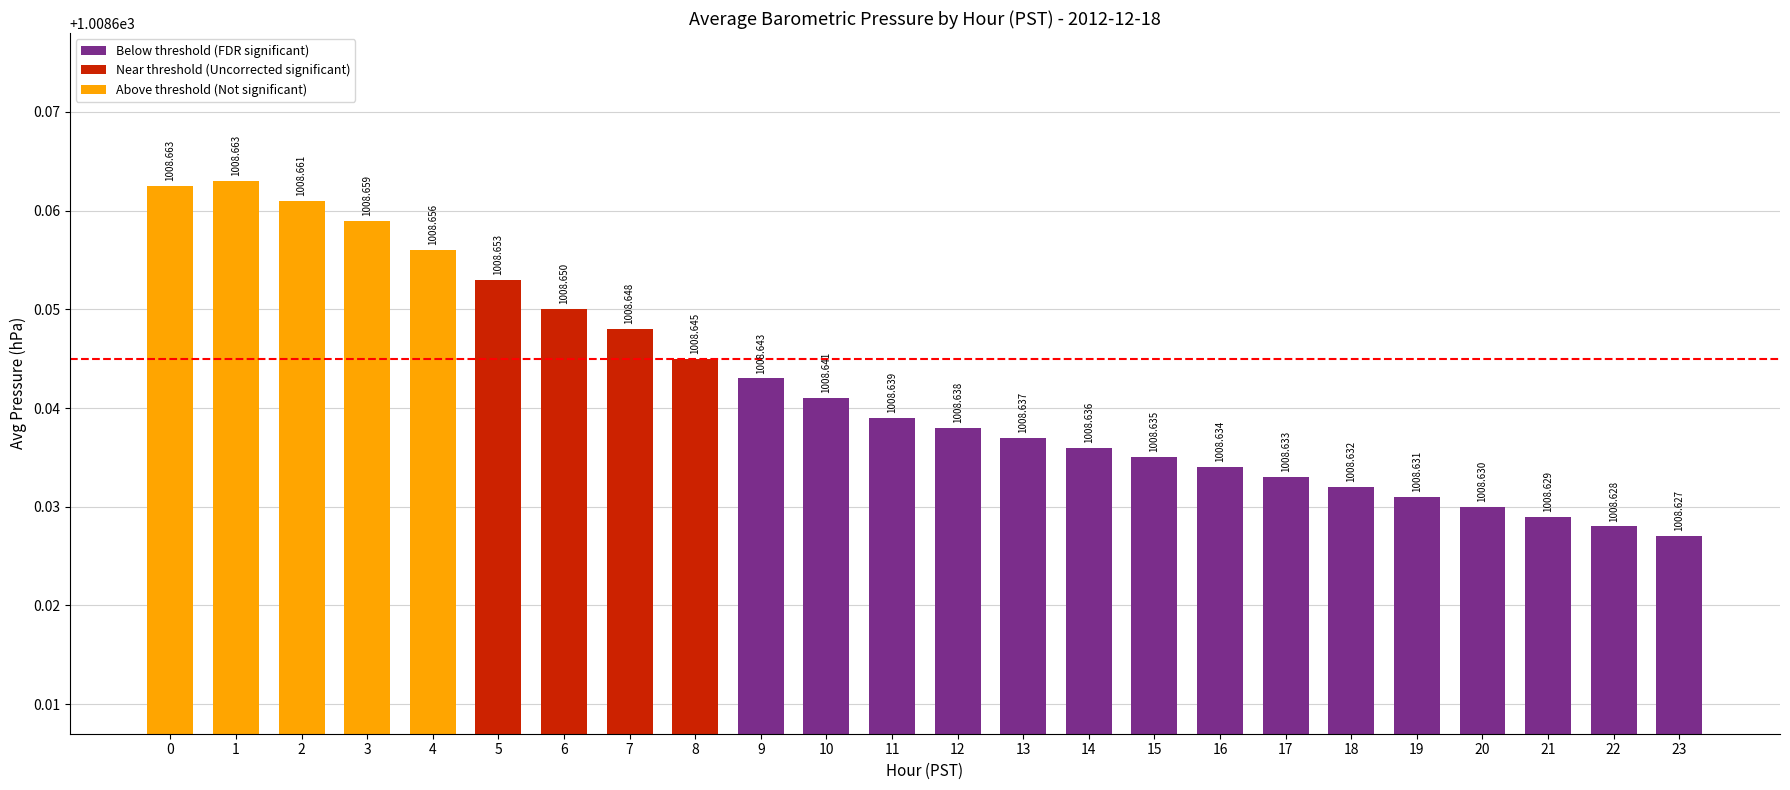

What is the value of the 21st bar from the left?

1008.6